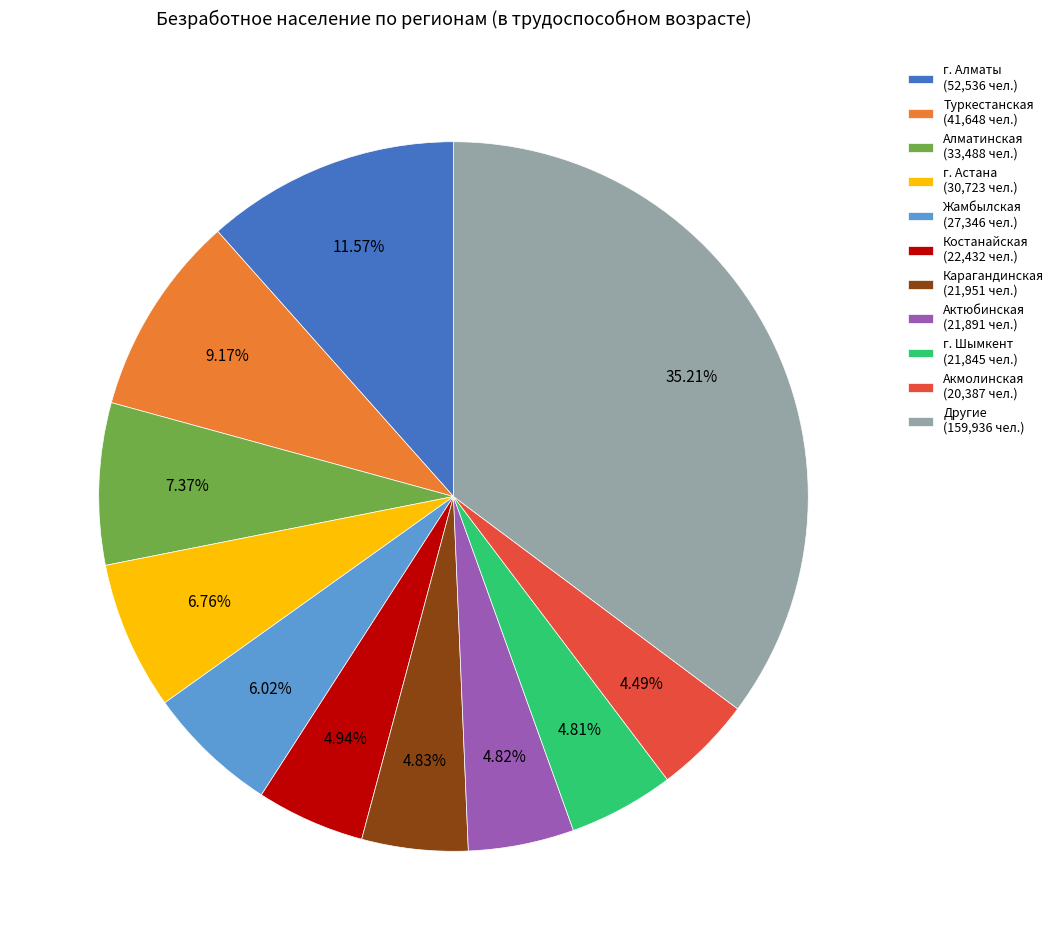

How many segments does this pie chart have?

11